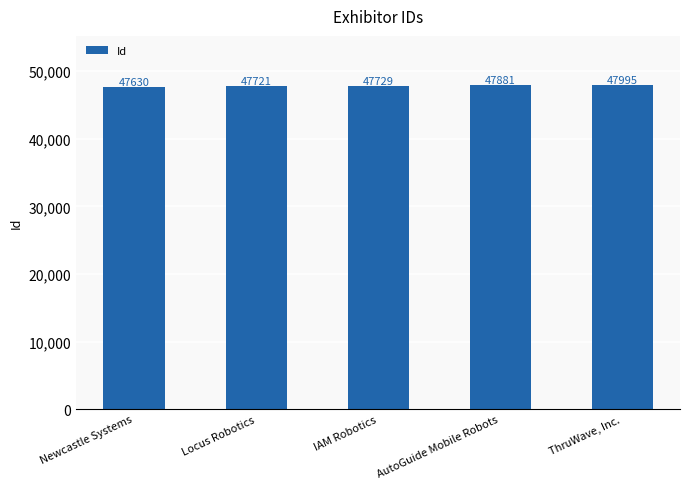

Are the bars grouped side by side (vs. stacked)?

No